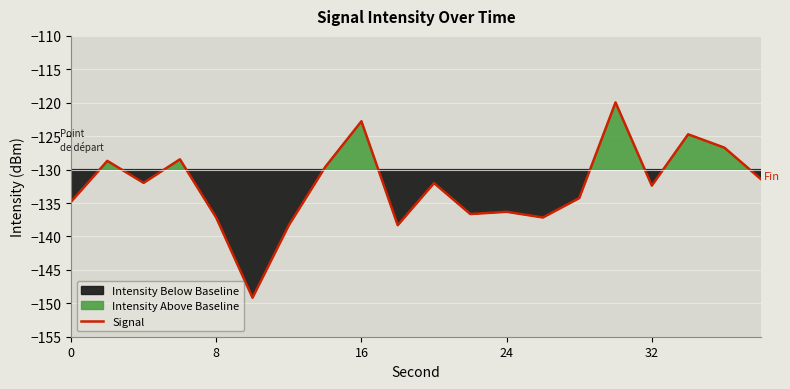

What is the average value?

-132.5